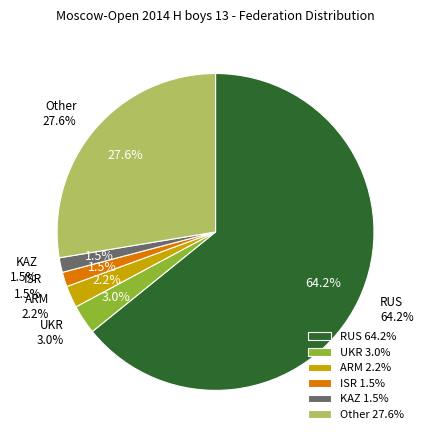

Between UKR and Other, which is larger?

Other